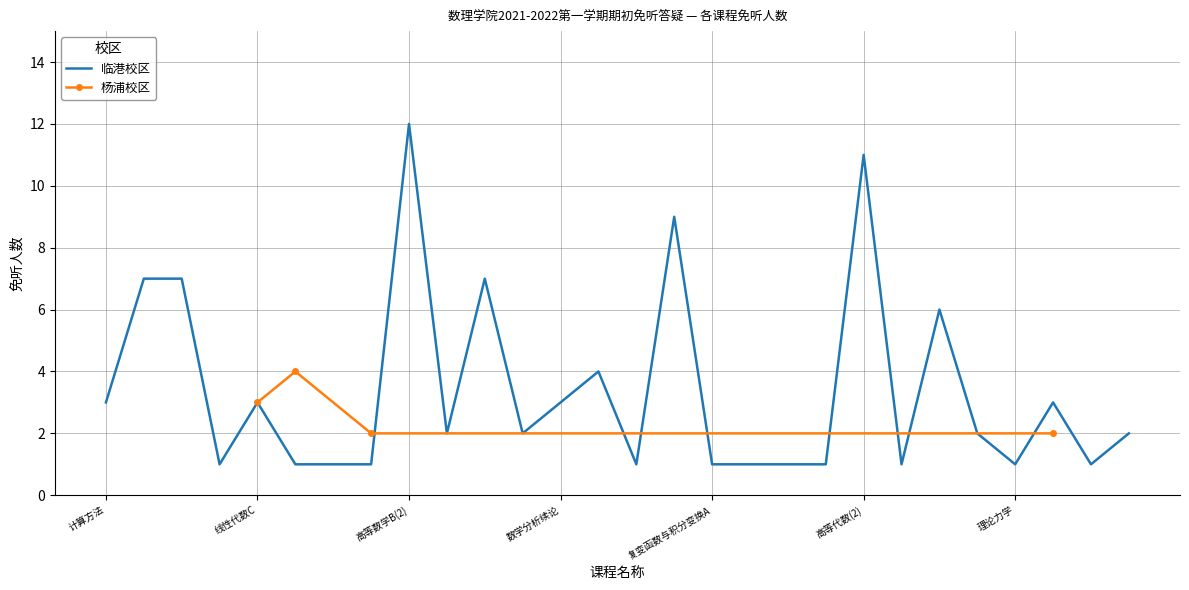

What is the ratio of the value at 概率论与数理统计(1) to the value at 复变函数与积分变换A?

1.0